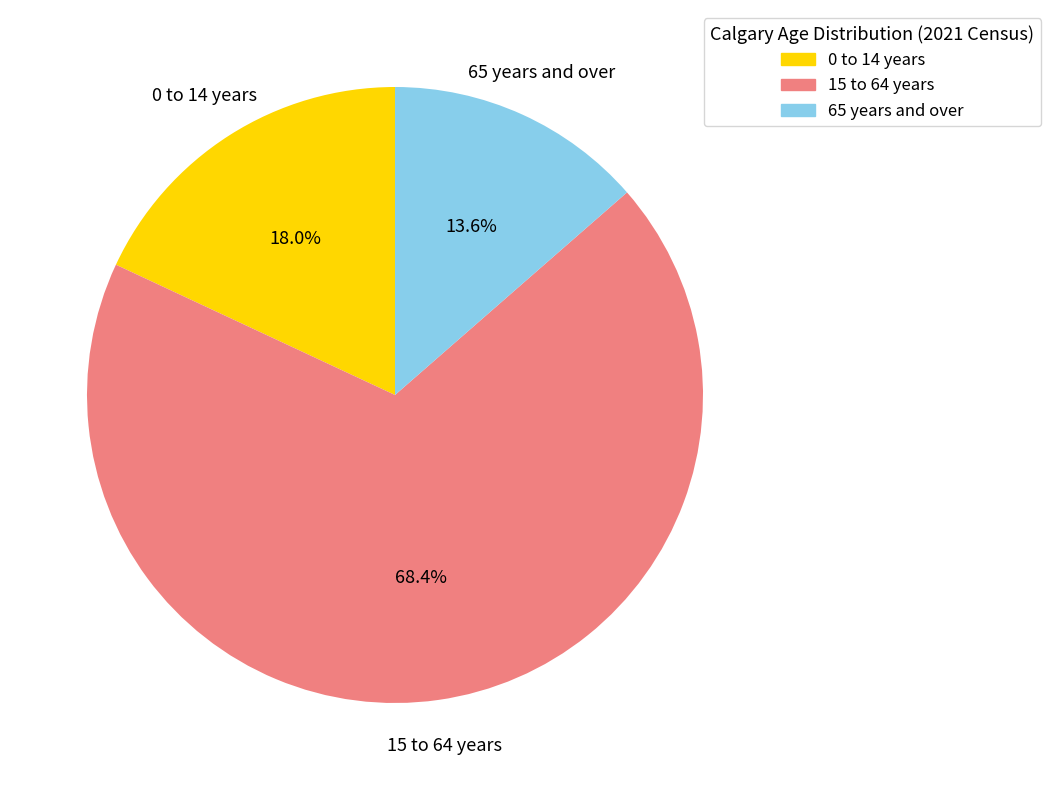

Between 15 to 64 years and 65 years and over, which is larger?

15 to 64 years